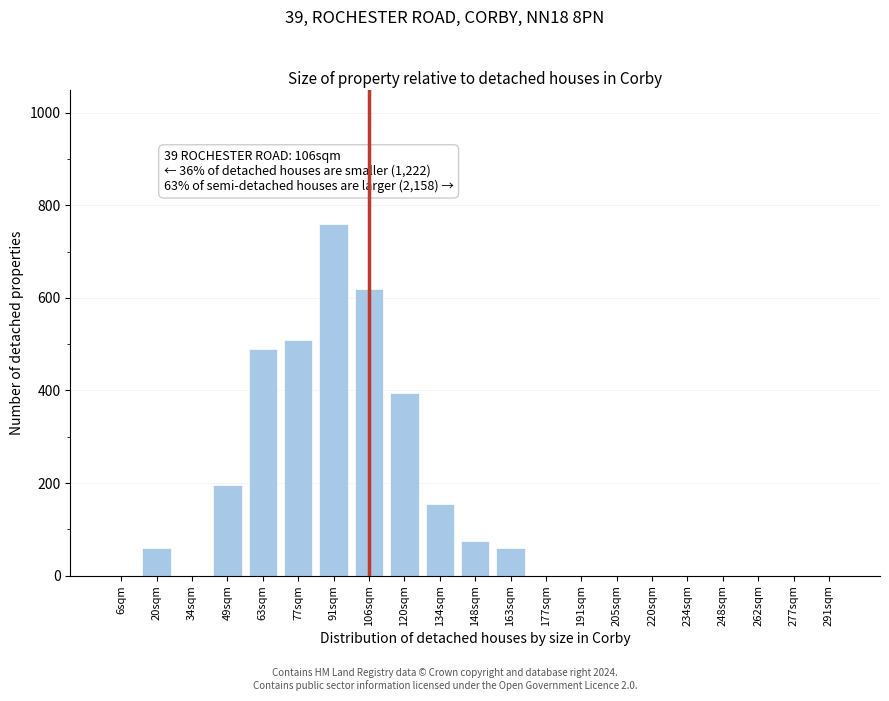

Reading right to left, transcribe all the data shown in this chart.

291sqm=0	277sqm=0	262sqm=0	248sqm=0	234sqm=0	220sqm=0	205sqm=0	191sqm=0	177sqm=0	163sqm=60	148sqm=75	134sqm=155	120sqm=395	106sqm=620	91sqm=760	77sqm=510	63sqm=490	49sqm=195	34sqm=0	20sqm=60	6sqm=0